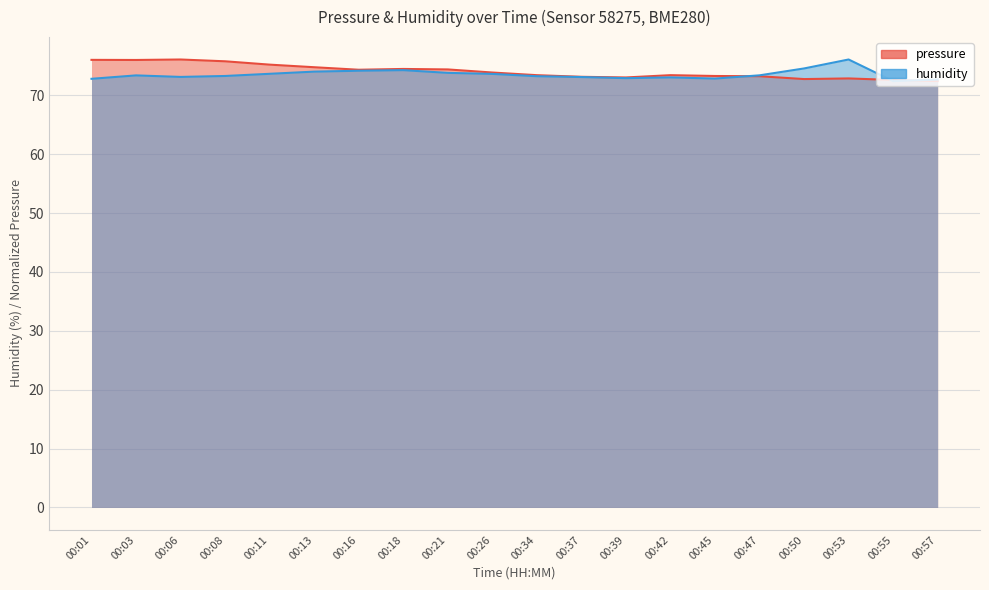

What is the difference between the pressure values at 00:16 and 00:39?

1.3